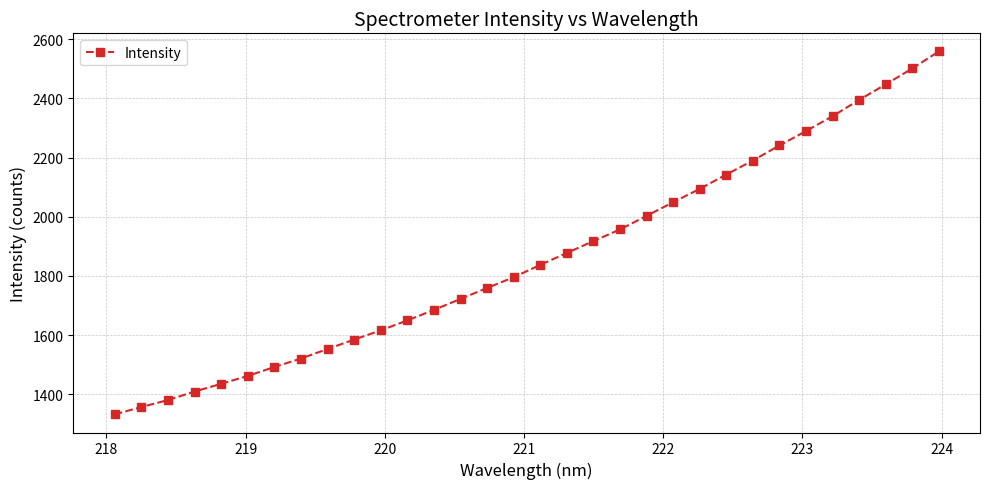

True or false: the data has more than 2 interior local peaks.

False